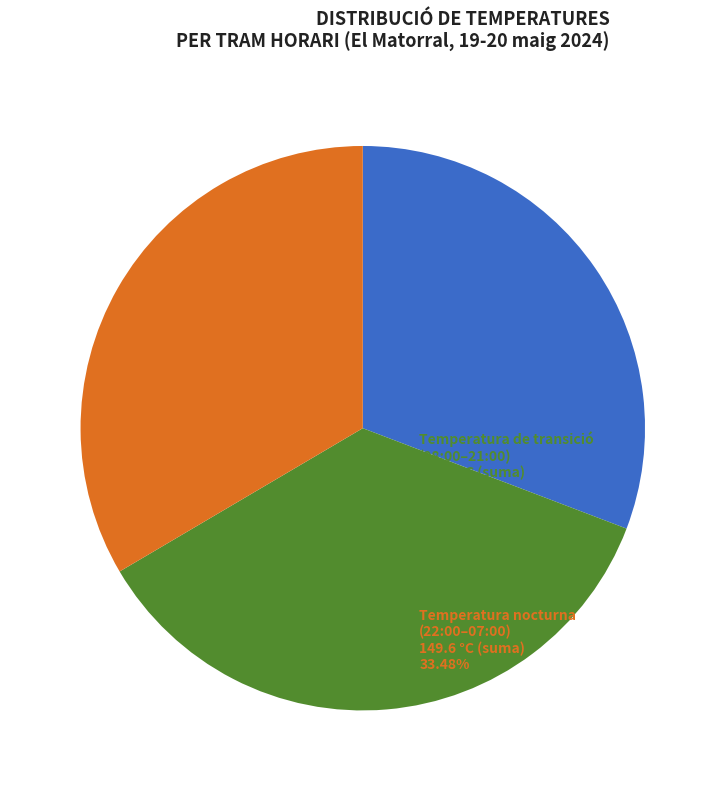

Does any single category account for the majority?

No